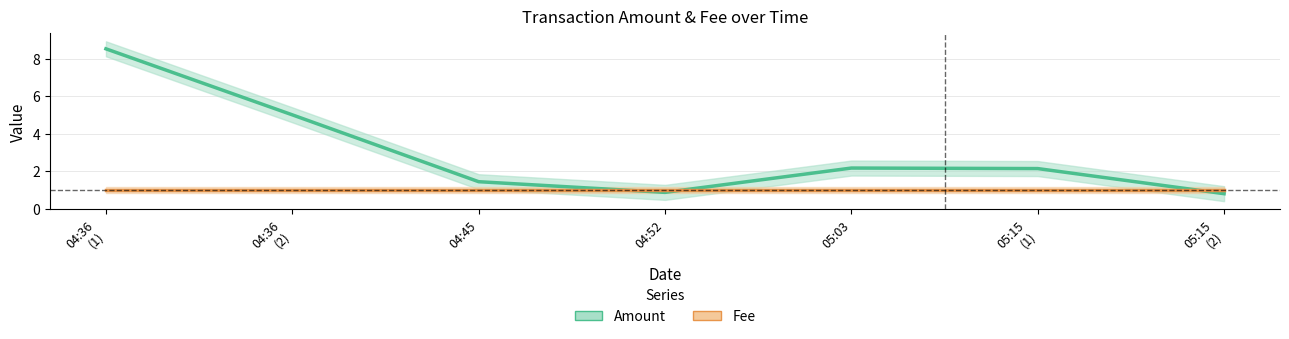

What is the lowest value of the Fee series?

1.0